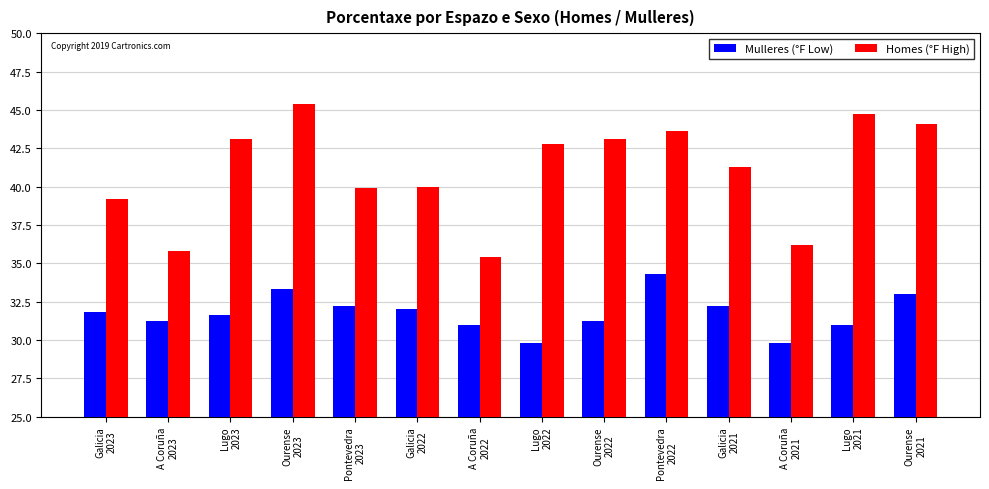

What is the label of the 4th bar from the left?

Ourense
2023